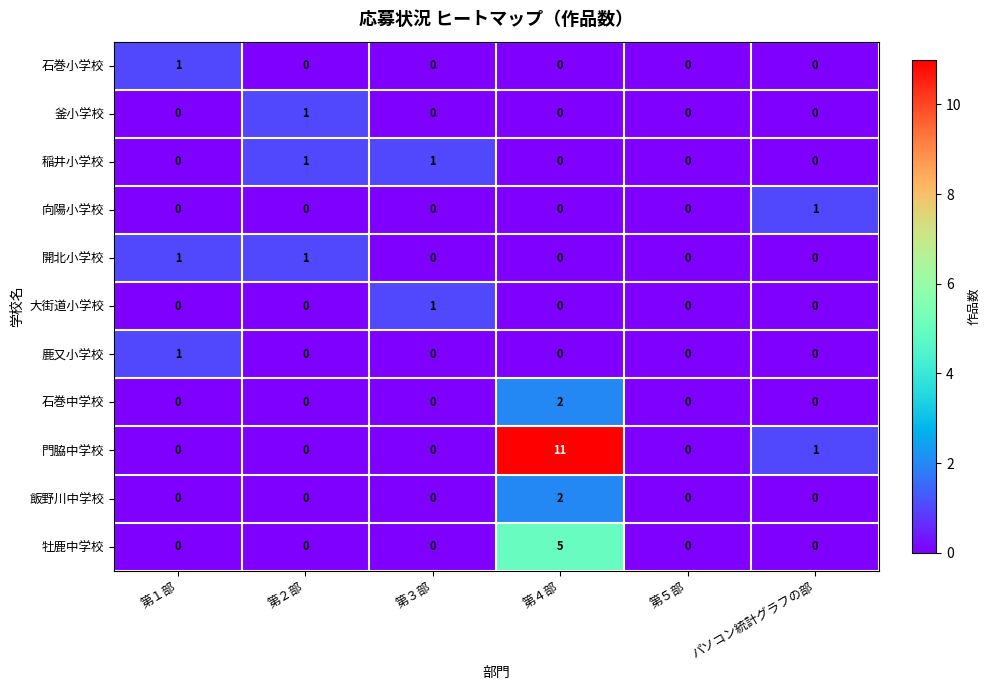

The value of 大街道小学校 at 第５部 is 0. True or false?

True